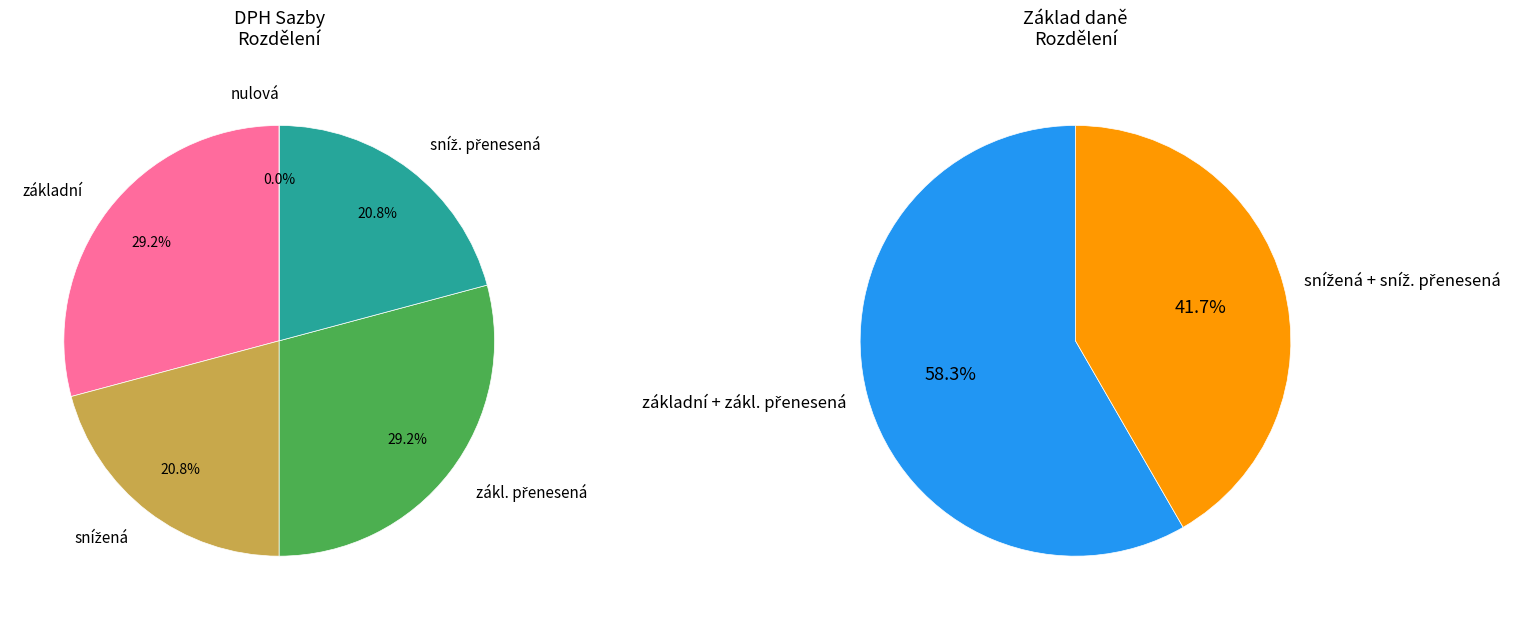

How many segments does this pie chart have?

5